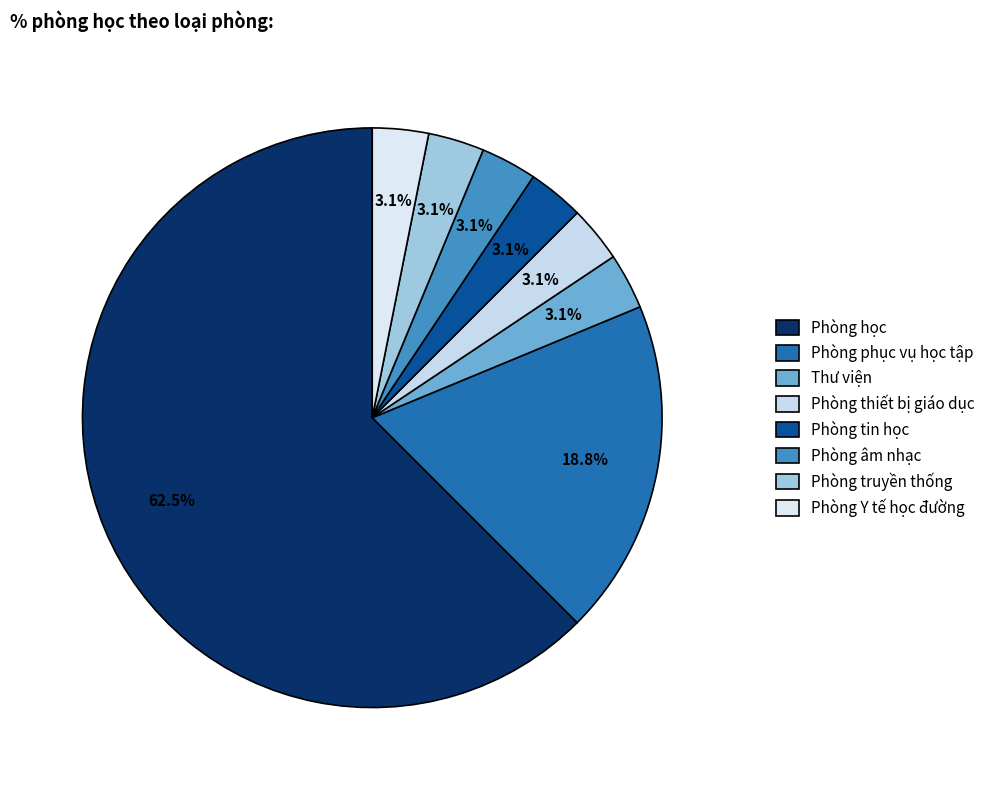

To the nearest percent, what percentage of the pie is Phòng phục vụ học tập?

19%